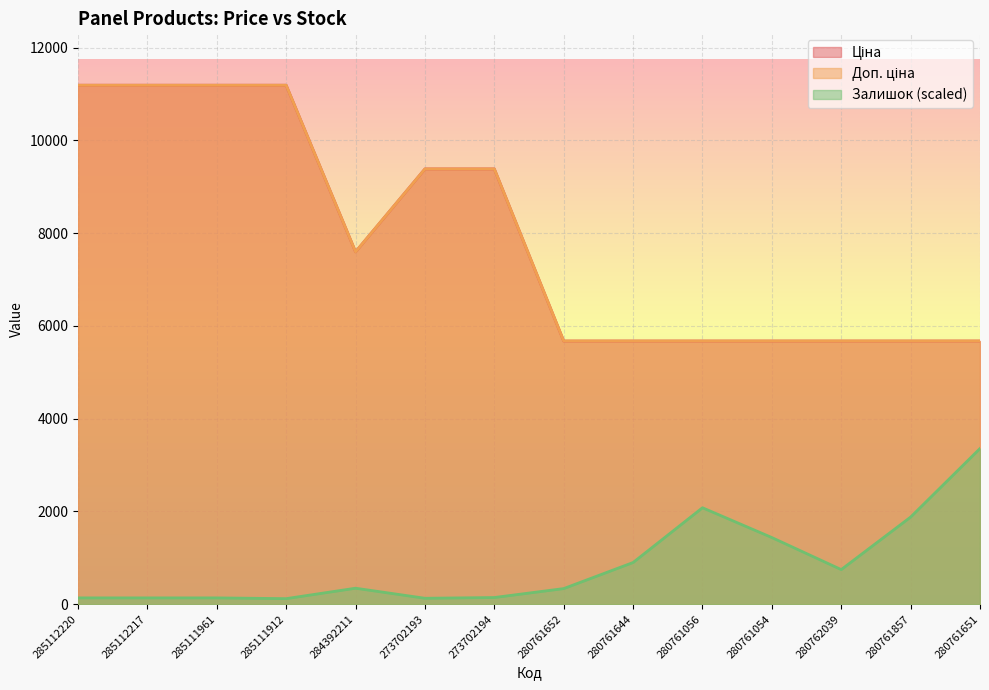

What is the minimum value for Залишок?

120.4